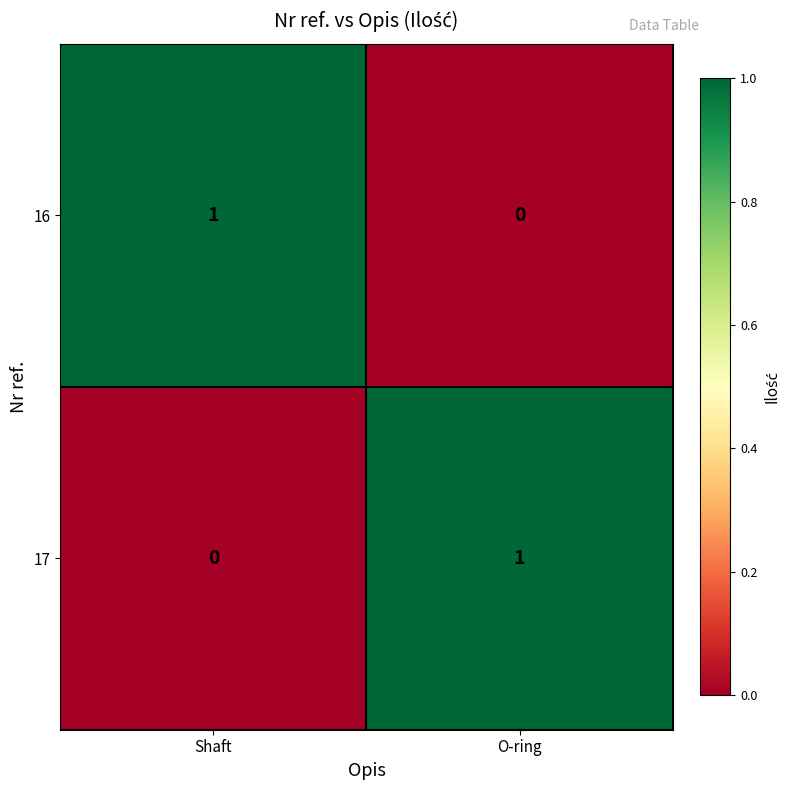

At which label is 16 closest to 0?

O-ring